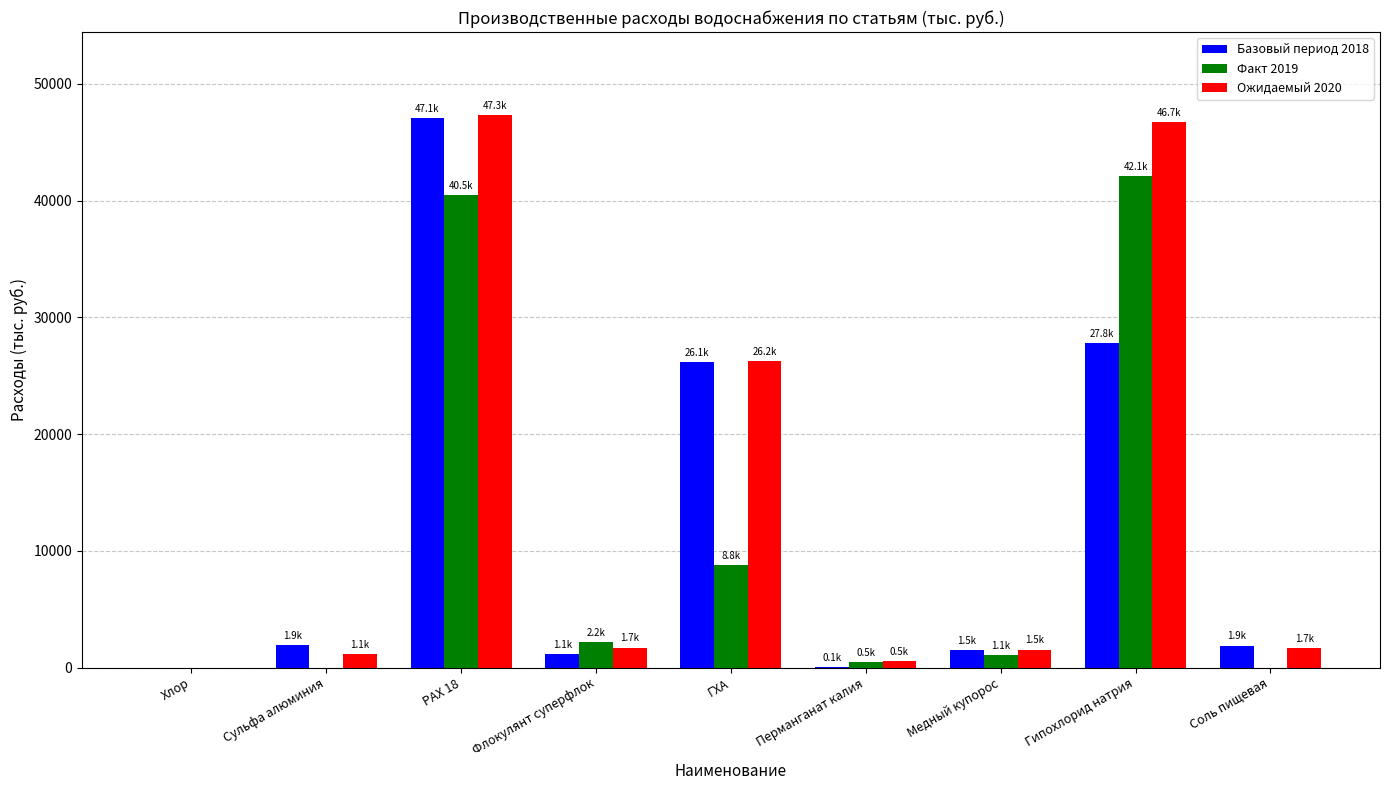

What is the sum of all Базовый период 2018 values?

107548.9